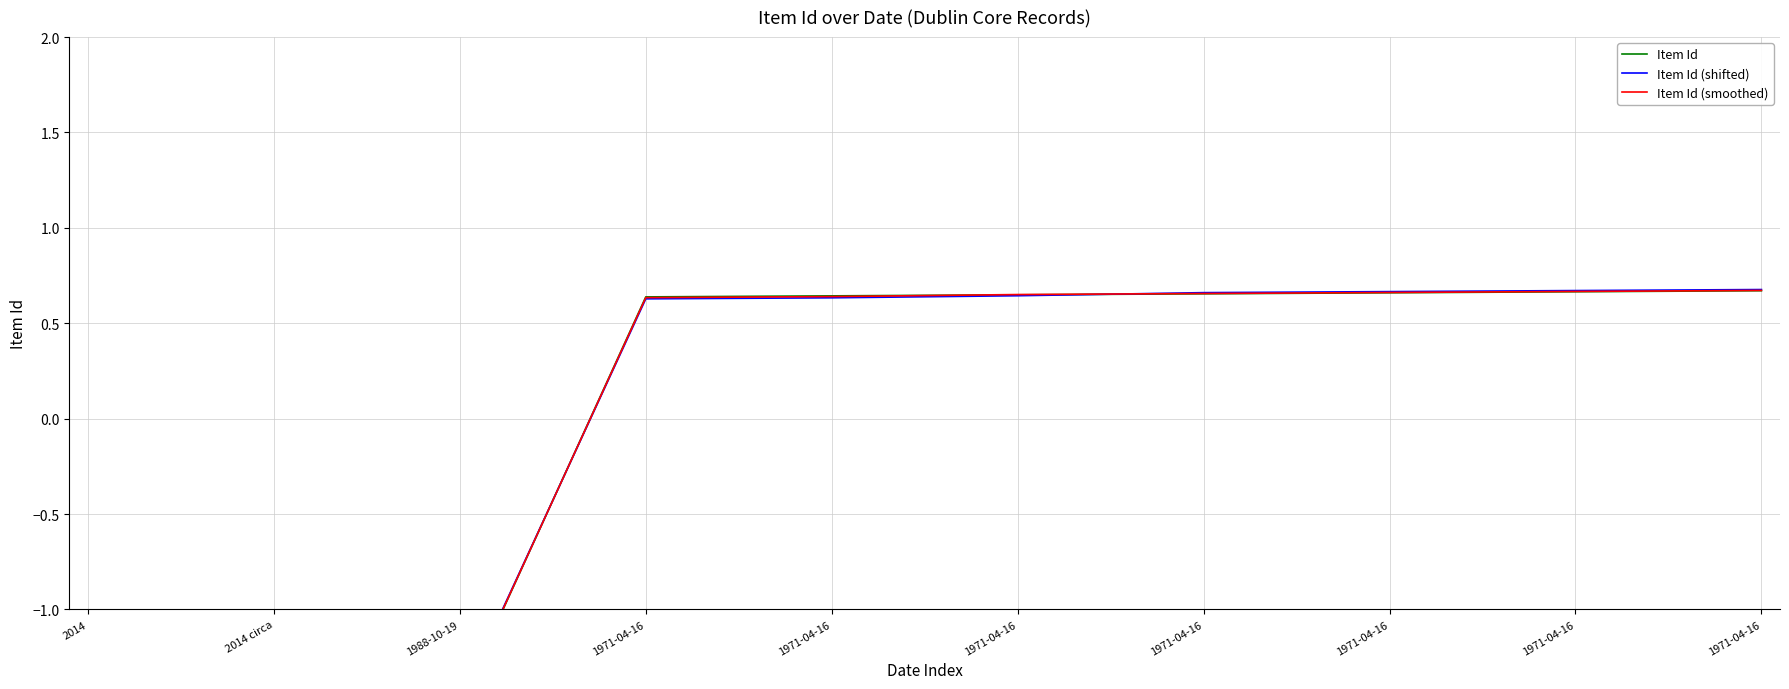

What is the sum of the Item Id (shifted) values at 1971-04-16 and 1971-04-16?

1.3